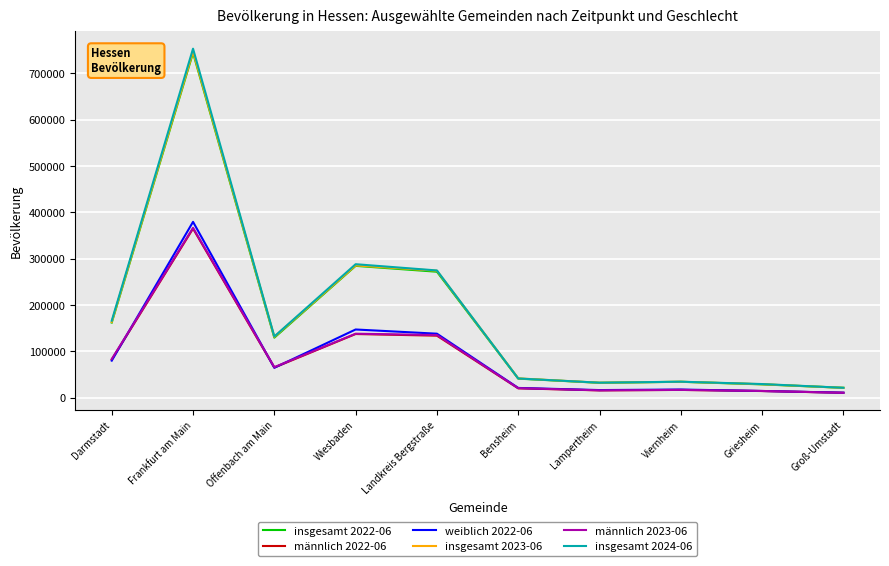

What is the total value across all series at Bensheim?

185576